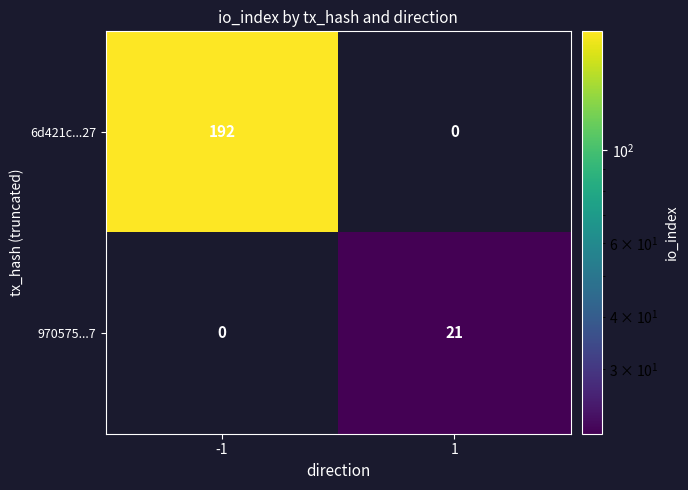

Which category has the highest value across all series?

-1